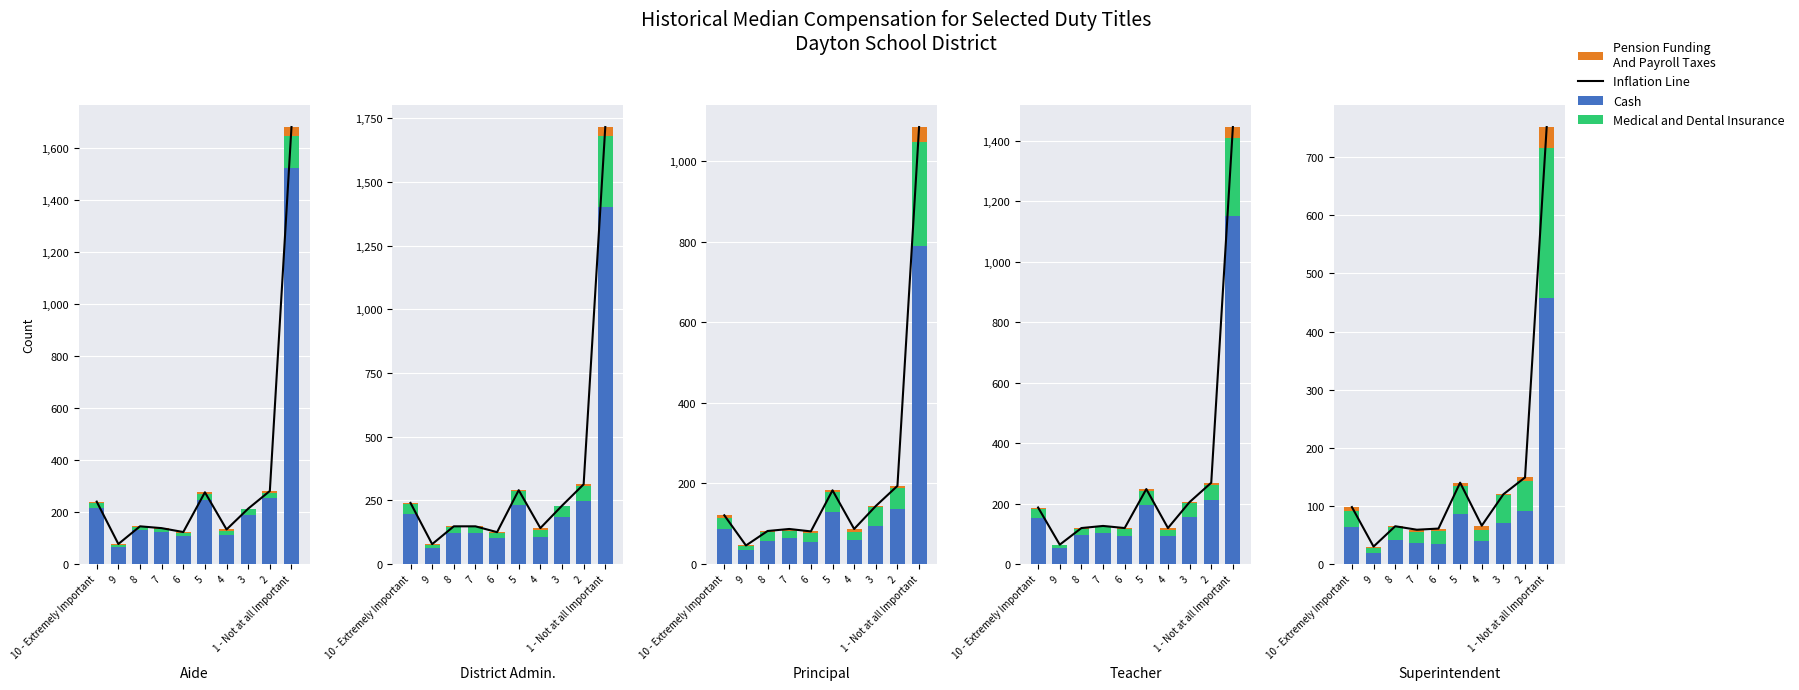

What is the spread (max minus min) of values at 7?

55